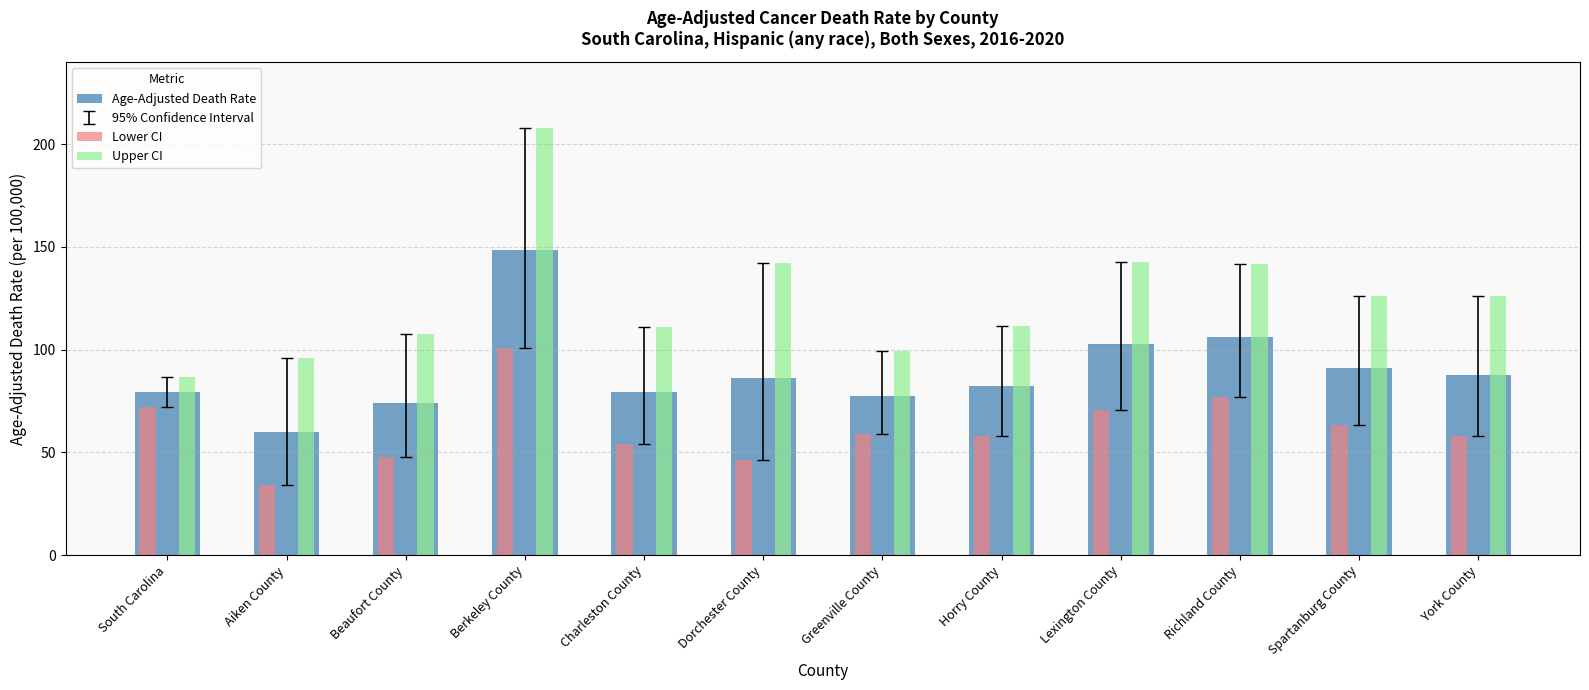

What is the spread (max minus min) of values at Spartanburg County?

62.9